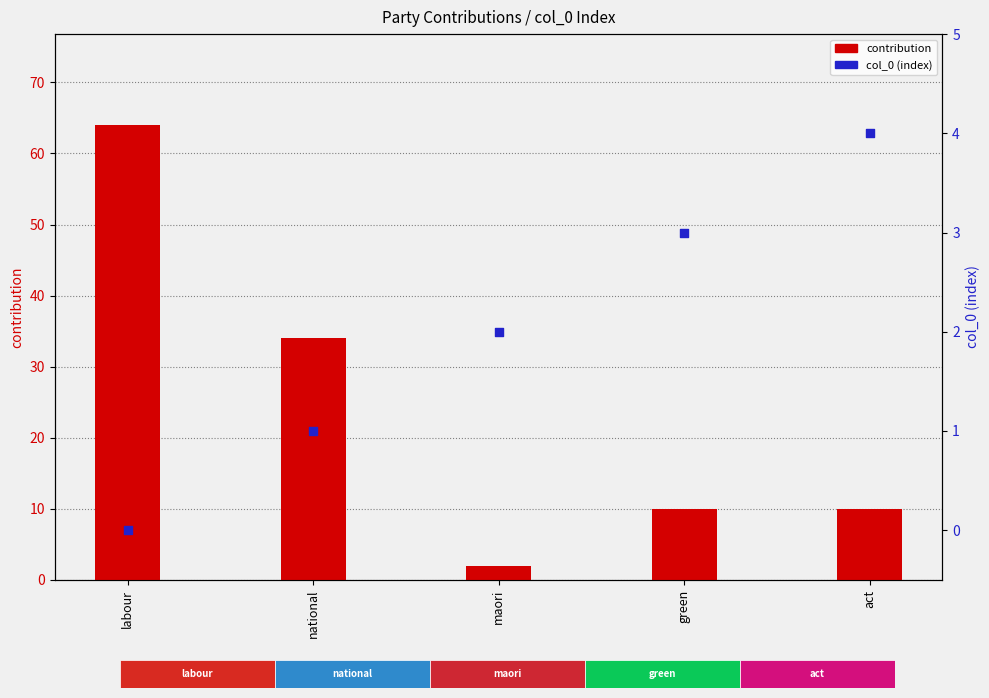

What is the total value across all series at labour?

64